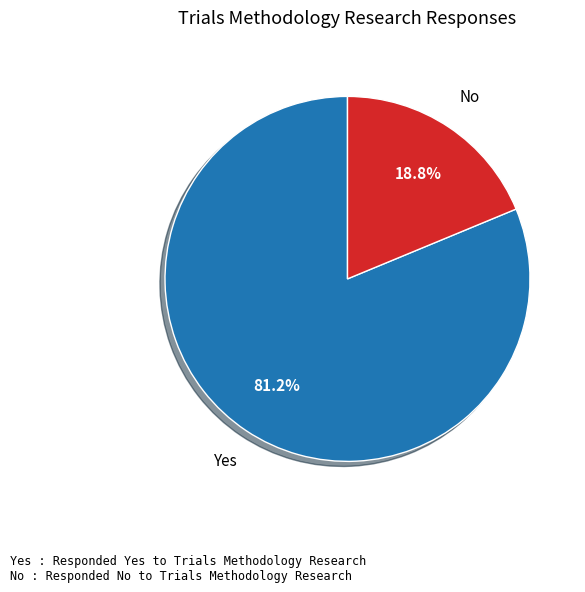

Does any single category account for the majority?

Yes